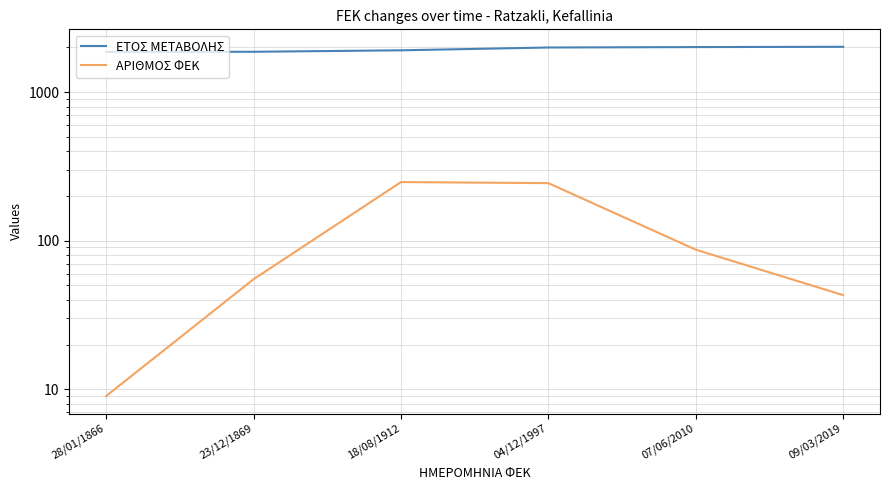

How many values in the ΕΤΟΣ ΜΕΤΑΒΟΛΗΣ series exceed 1997?

2